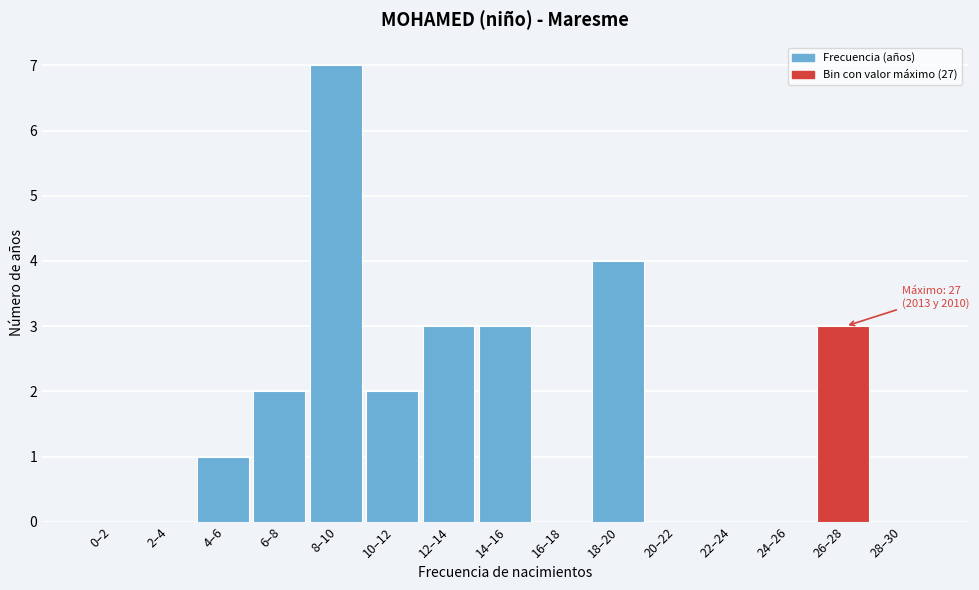

Reading right to left, what are all the values shown in this chart?

28–30=0	26–28=3	24–26=0	22–24=0	20–22=0	18–20=4	16–18=0	14–16=3	12–14=3	10–12=2	8–10=7	6–8=2	4–6=1	2–4=0	0–2=0